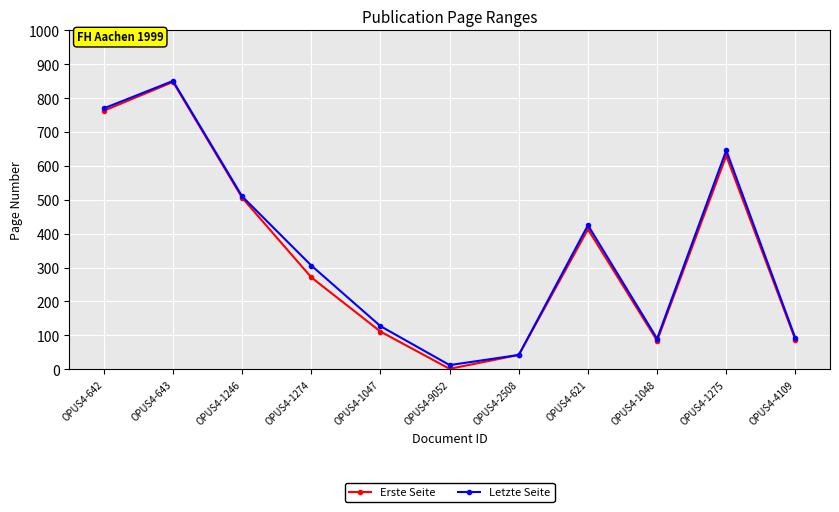

What is the label of the 10th point from the left?

OPUS4-1275